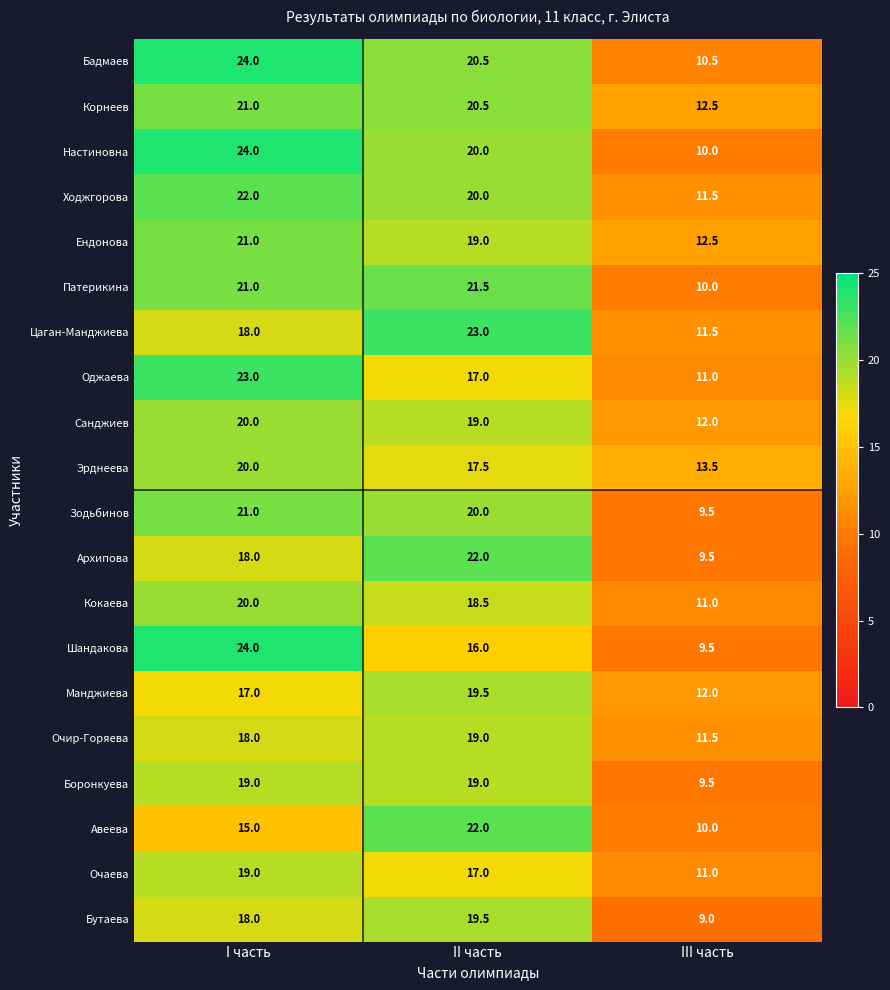

How many series are shown in this chart?

20